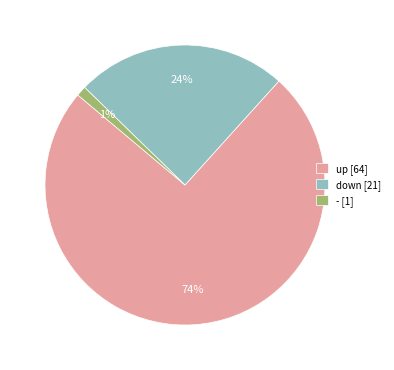

Do down [21] and up [64] together represent more than half of the pie?

Yes